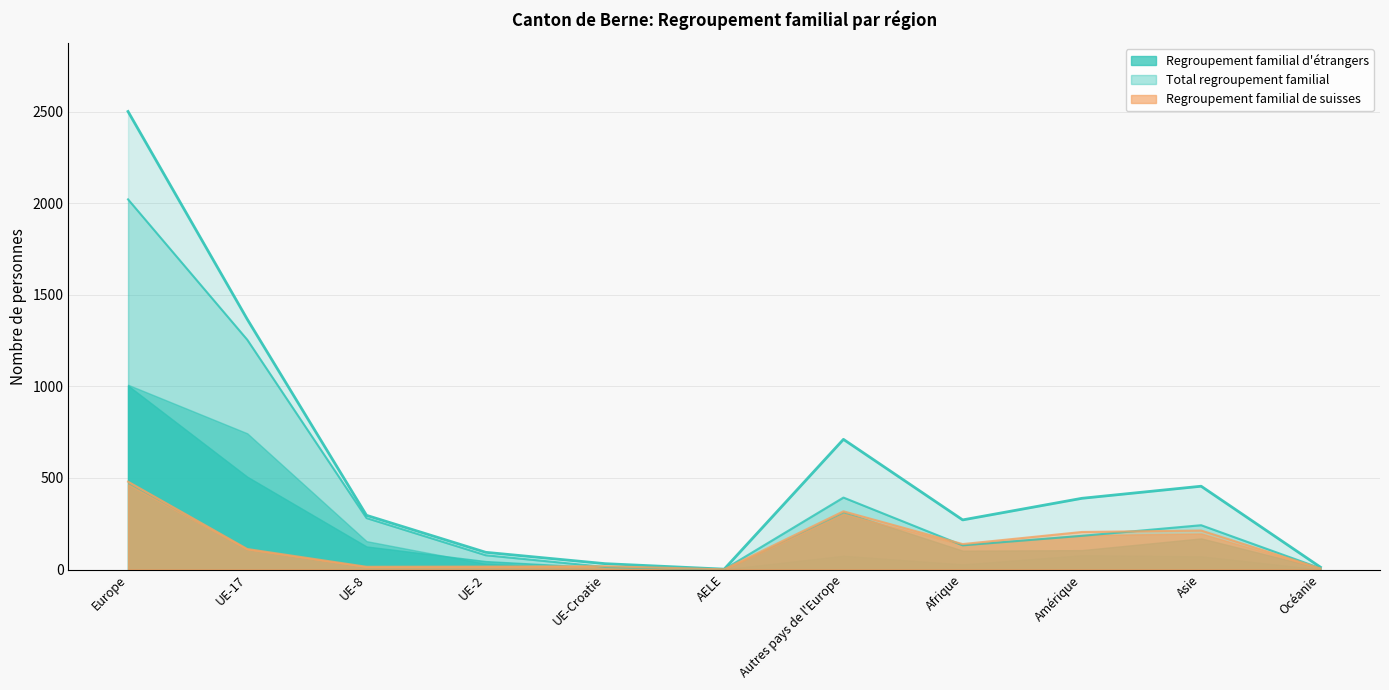

True or false: Total regroupement familial and Regroupement familial de suisses cross at least once.

False